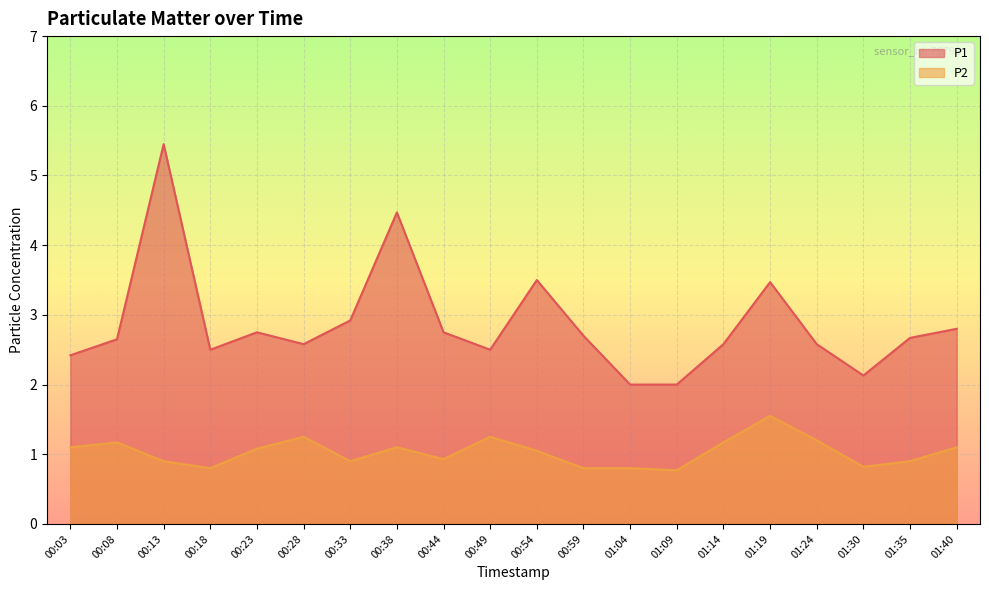

How many interior local valleys does the P2 series have?

5